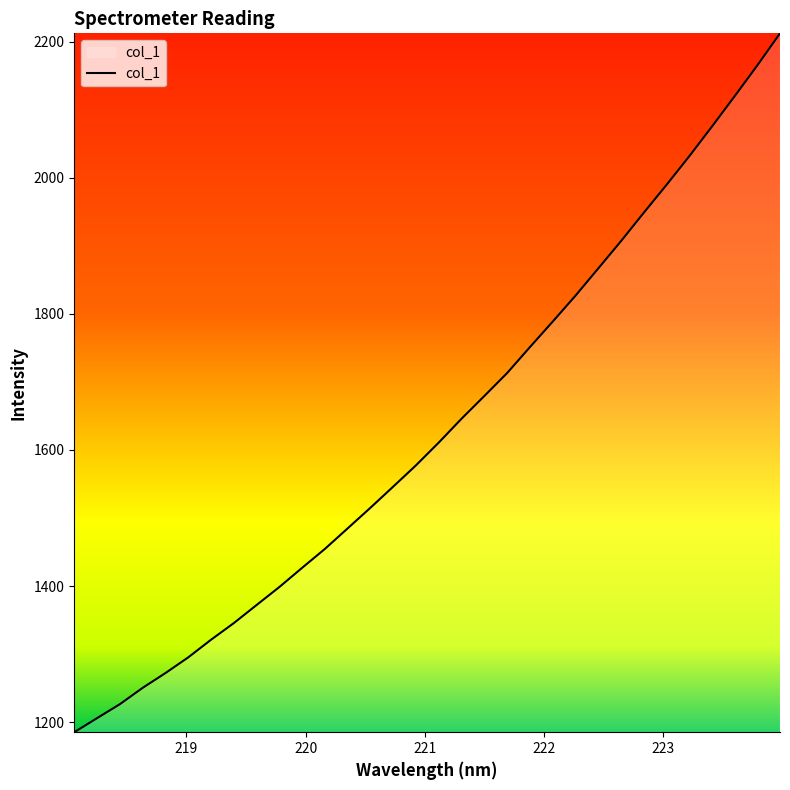

What is the maximum value shown in the chart?

2212.2